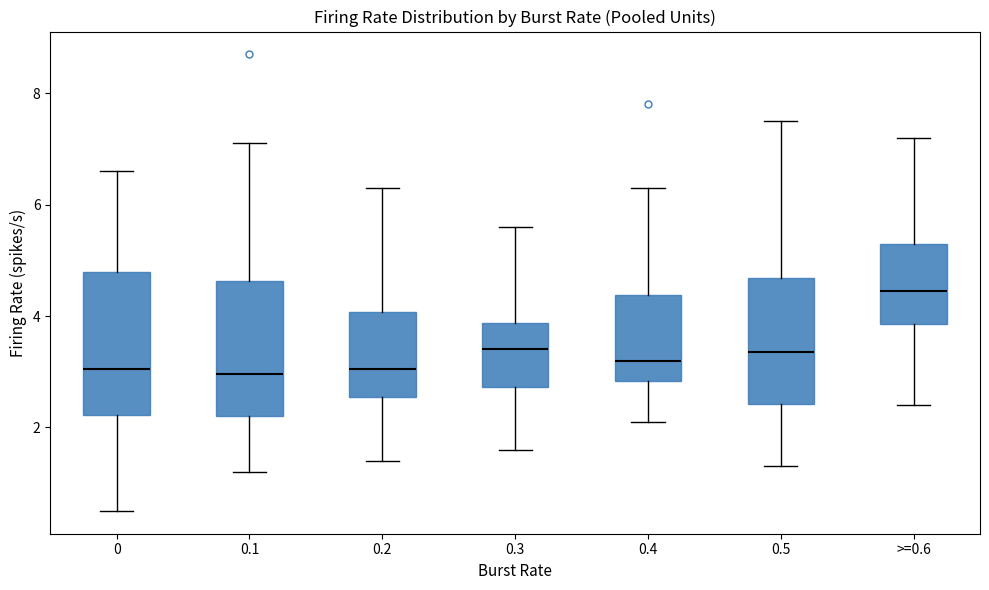

Where is the lower edge of the box for 0.1 on the y-axis? The values are not printed on the chart, so give them approximately, as read against the axis.

2.2